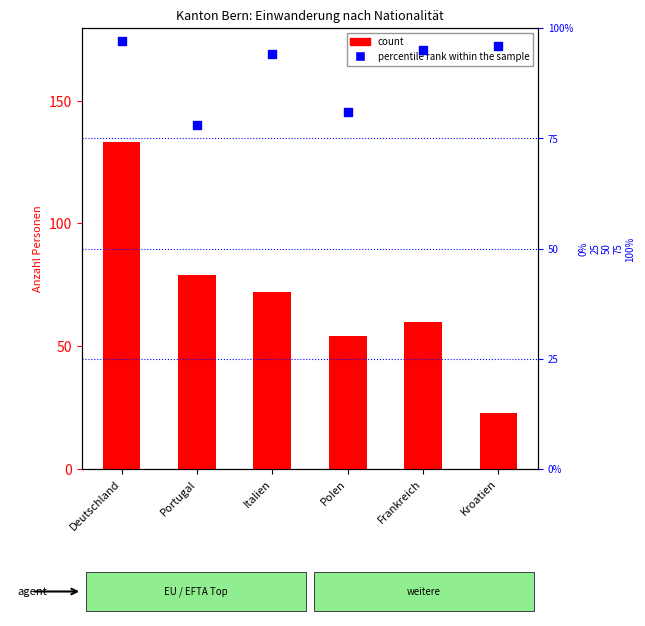

What is the total value across all series at Italien?

166